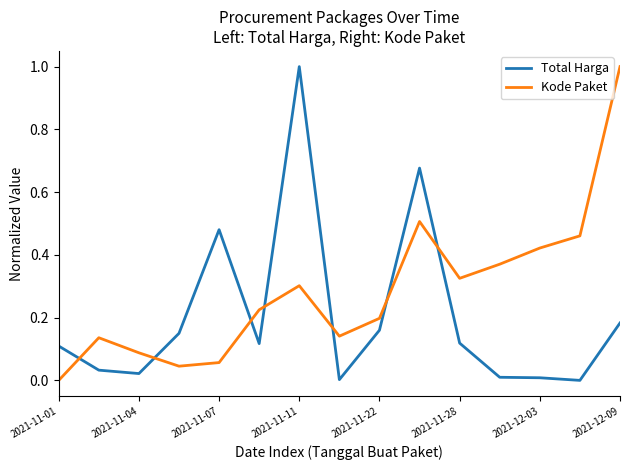

List the series in order of their overall mean, lowest first.

Total Harga, Kode Paket